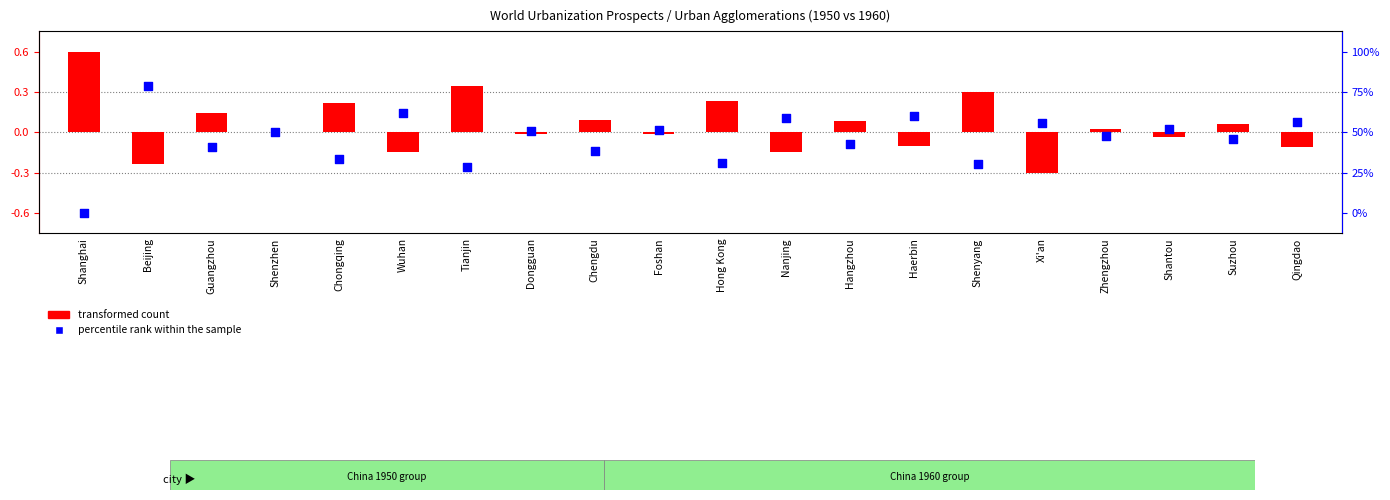

At which category is the sum across all series the highest?

Beijing